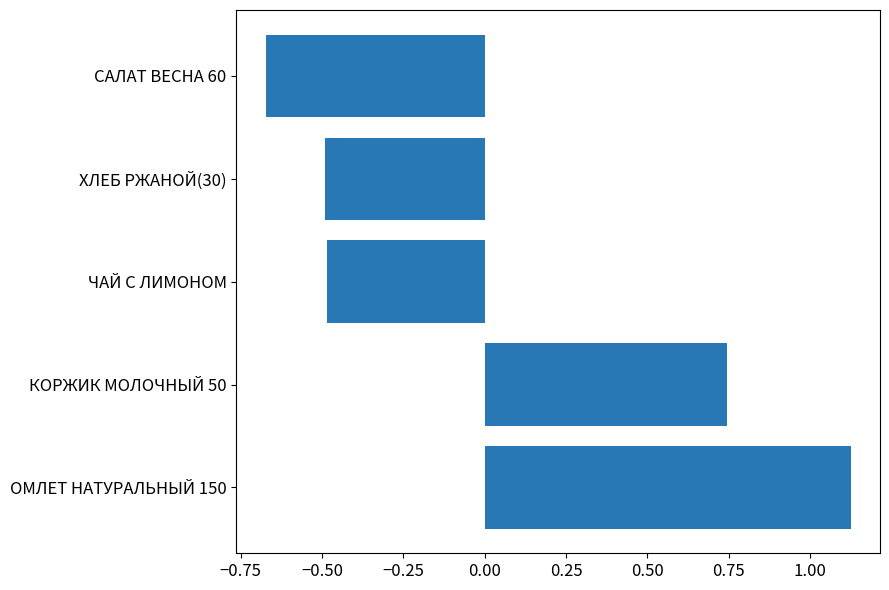

What is the change in value from КОРЖИК МОЛОЧНЫЙ 50 to ЧАЙ С ЛИМОНОМ?

-1.2